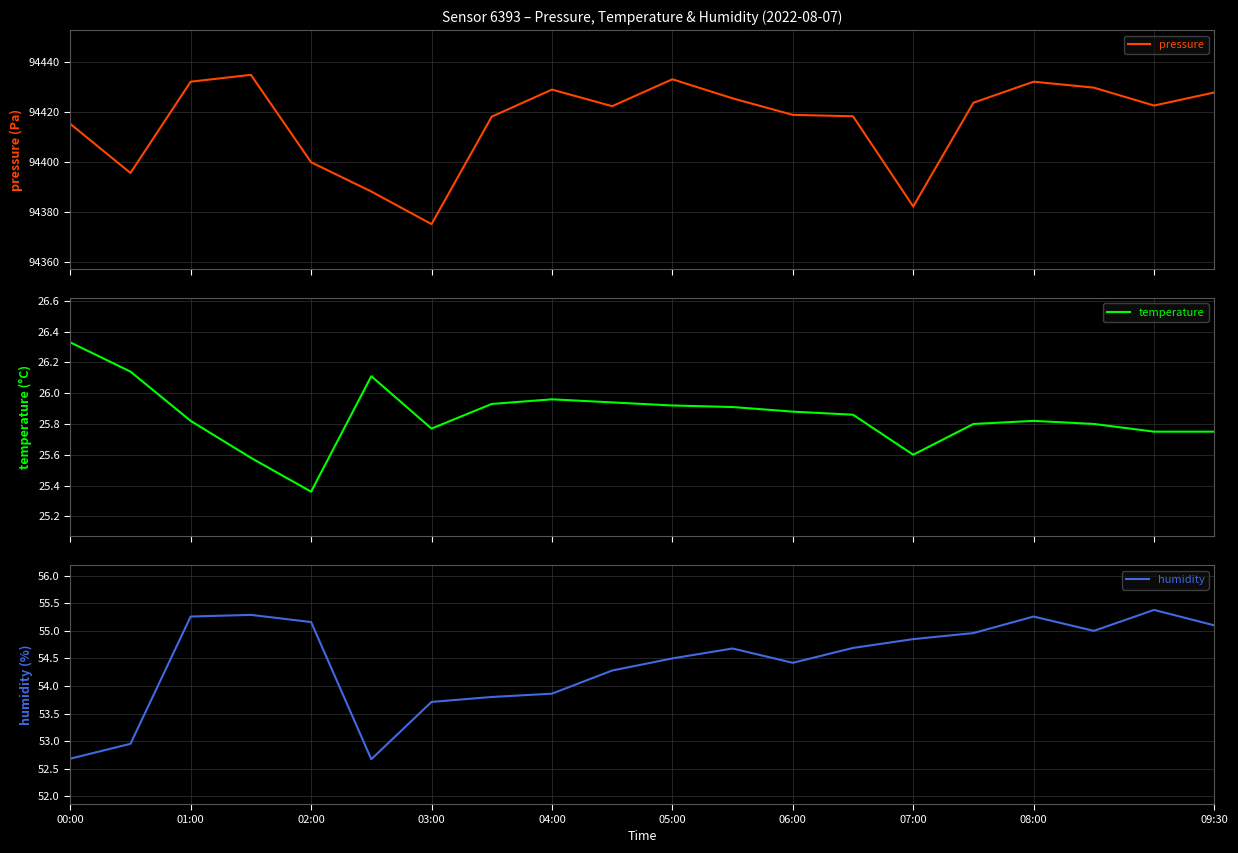

Reading left to right, extract all data points from this chart.

pressure: 94415.2	94395.6	94432.1	94434.8	94399.9	94388.2	94375.2	94418.1	94428.9	94422.3	94433.0	94425.4	94418.8	94418.2	94382.2	94423.7	94432.1	94429.7	94422.5	94427.8
temperature: 26.3	26.1	25.8	25.6	25.4	26.1	25.8	25.9	26.0	25.9	25.9	25.9	25.9	25.9	25.6	25.8	25.8	25.8	25.8	25.8
humidity: 52.7	53.0	55.3	55.3	55.2	52.7	53.7	53.8	53.9	54.3	54.5	54.7	54.4	54.7	54.9	55.0	55.3	55.0	55.4	55.1